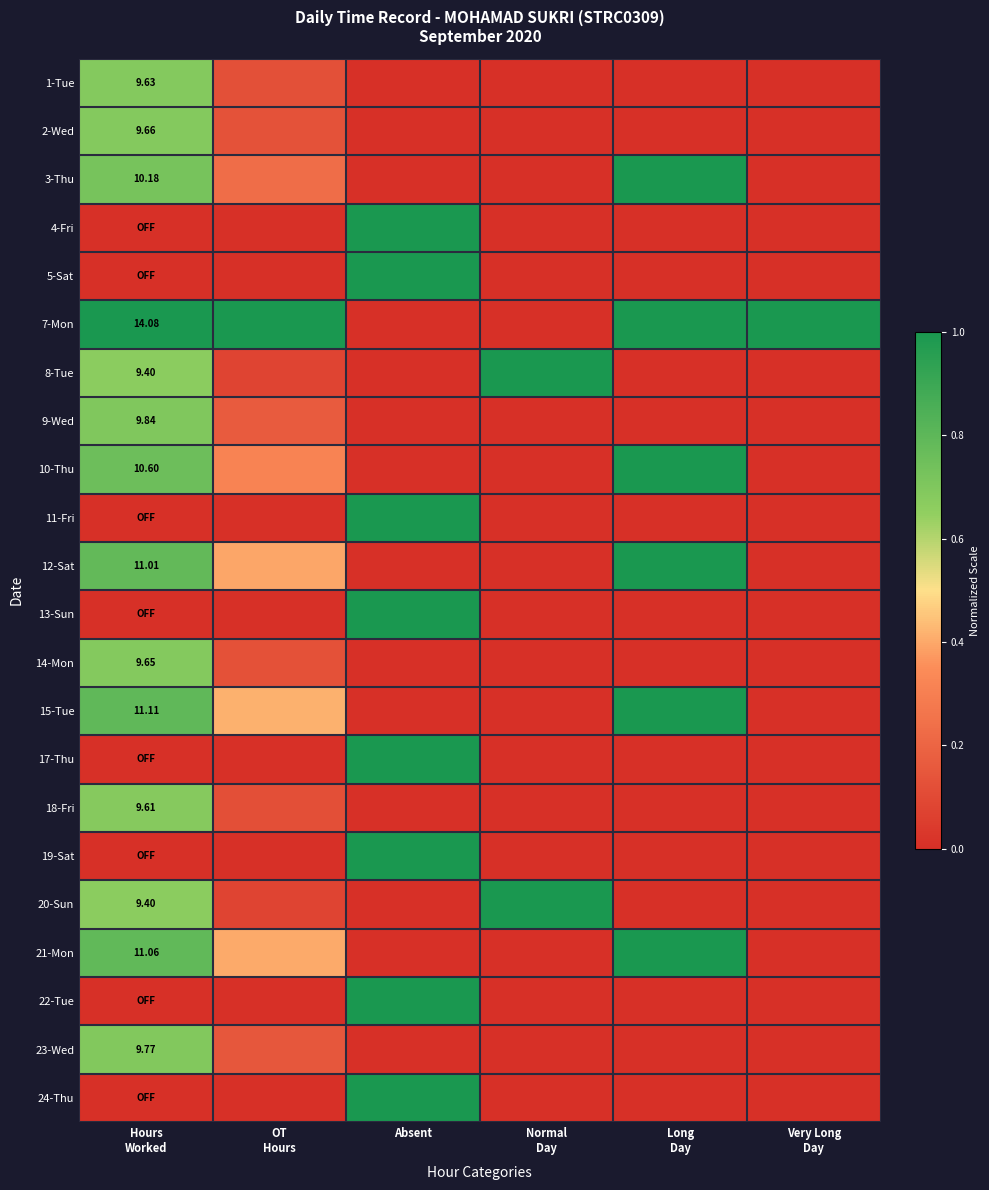

Read the 1-Tue value at Hours Worked.

0.7